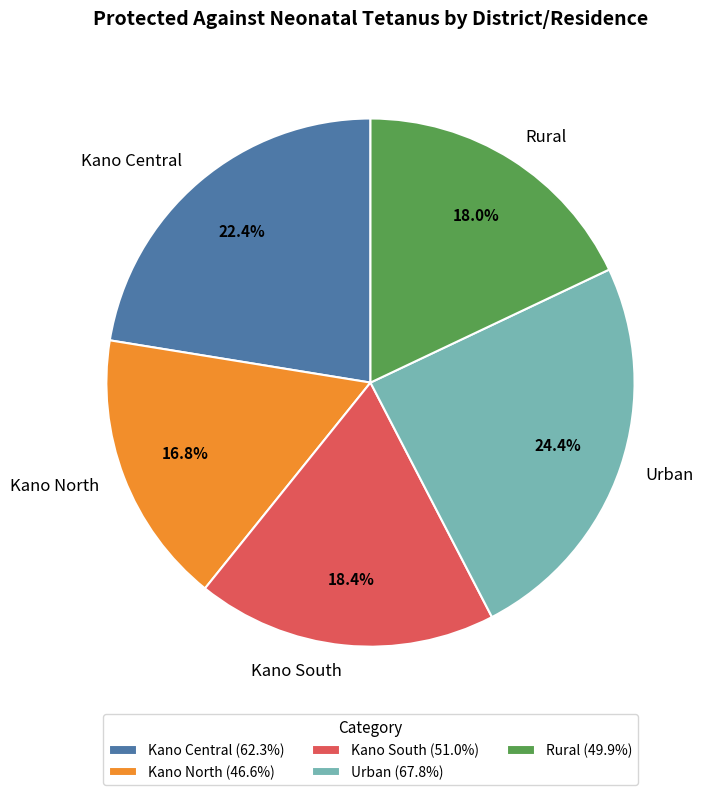

Which slice is the largest?

Urban